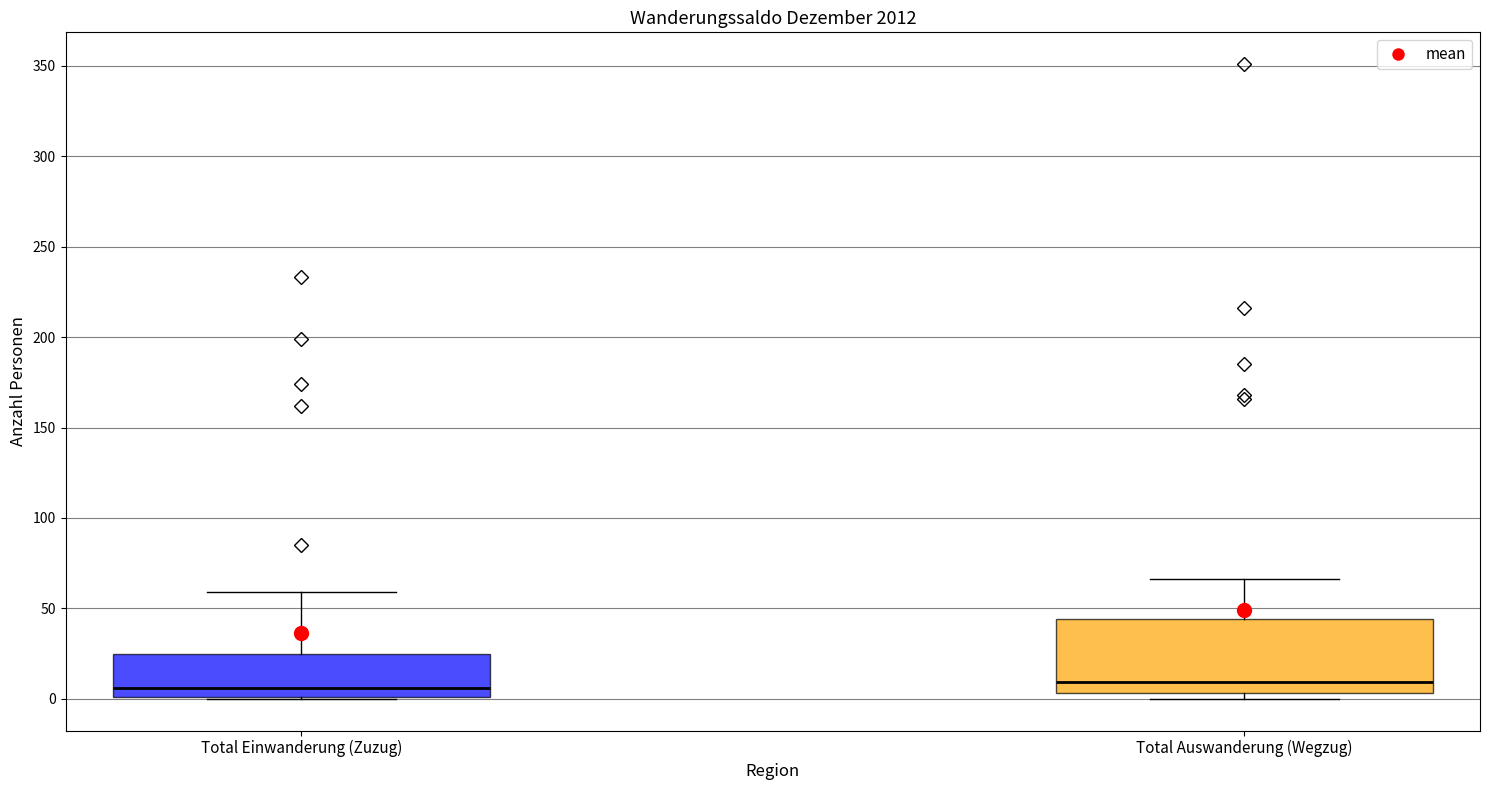

Reading left to right, transcribe this box plot: for each box, give where its median line is, the range the box spans, and where its two whiskers end, as read against the y-axis. The values are not printed on the chart, so give them approximately, as read against the axis.

Total Einwanderung (Zuzug): median 5, box 0 to 25, whiskers 0 to 60
Total Auswanderung (Wegzug): median 10, box 5 to 45, whiskers 0 to 65